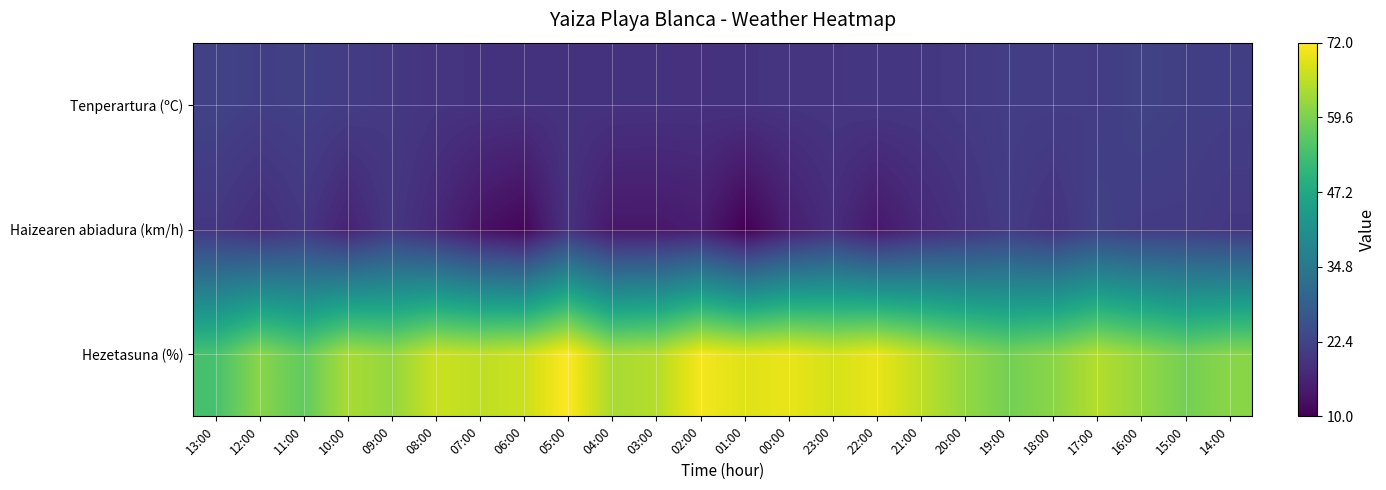

At which category is the sum across all series the highest?

05:00